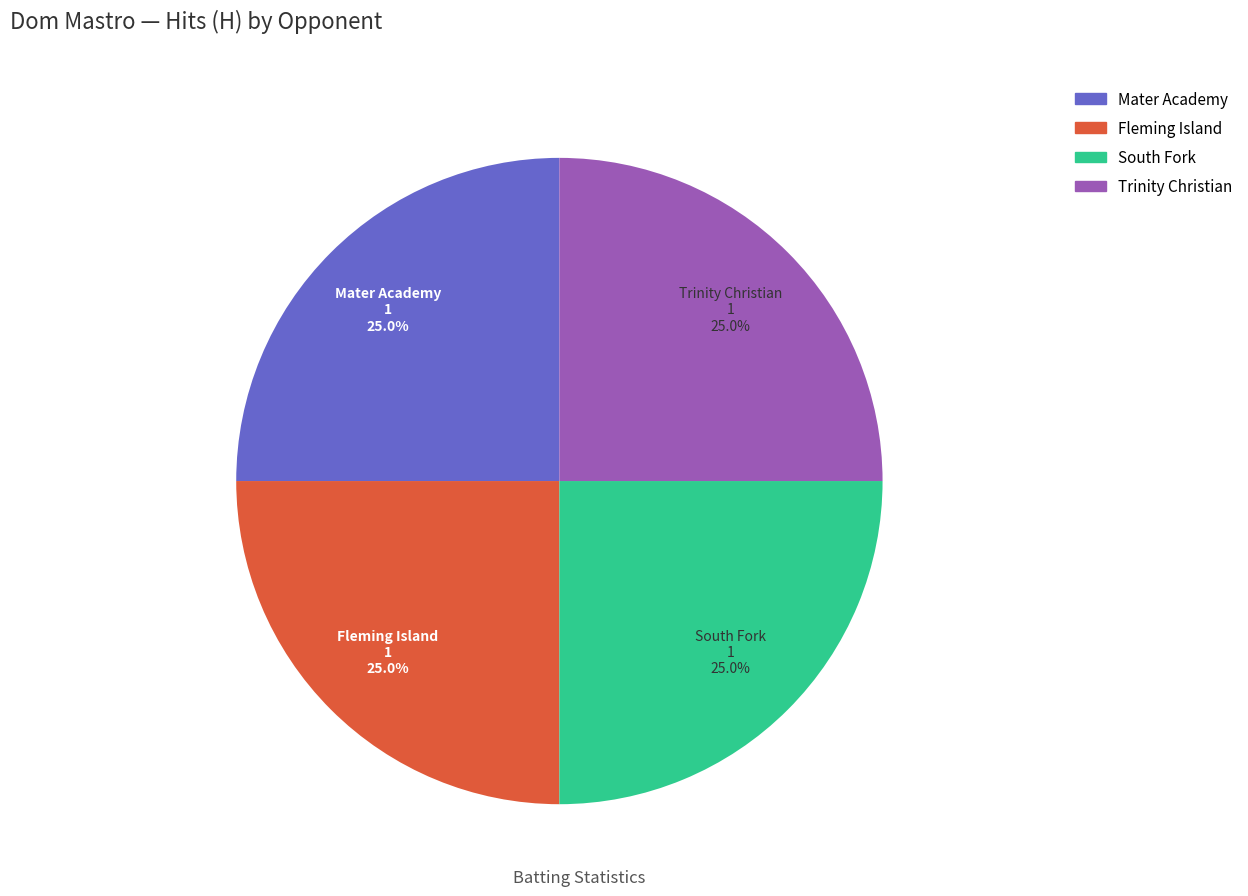

Is there any slice that represents more than half of the pie?

No